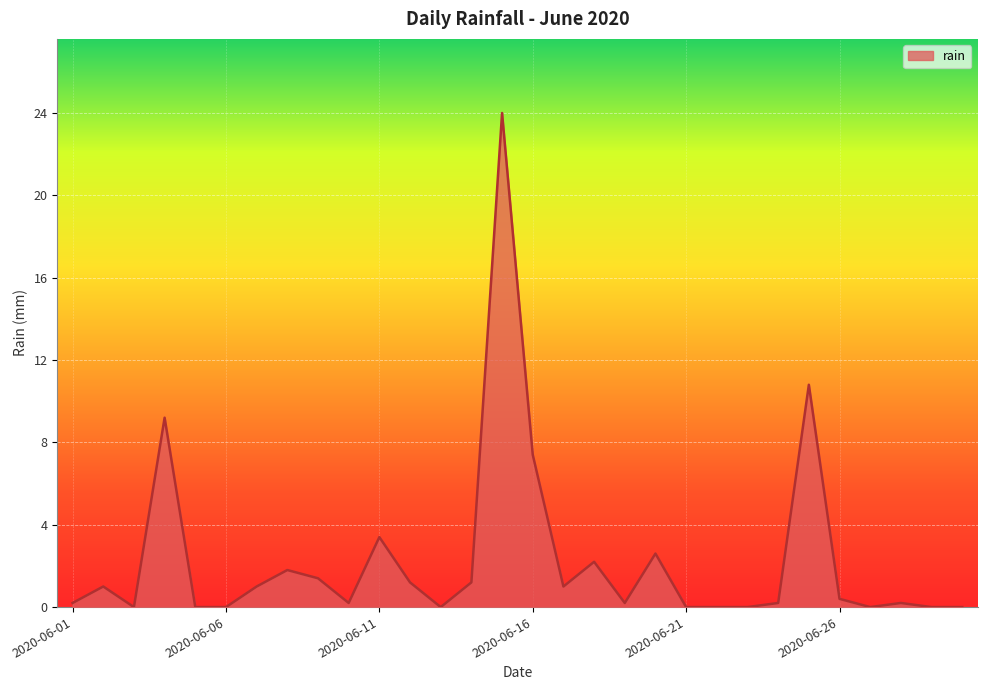

What is the greatest value displayed?

24.0